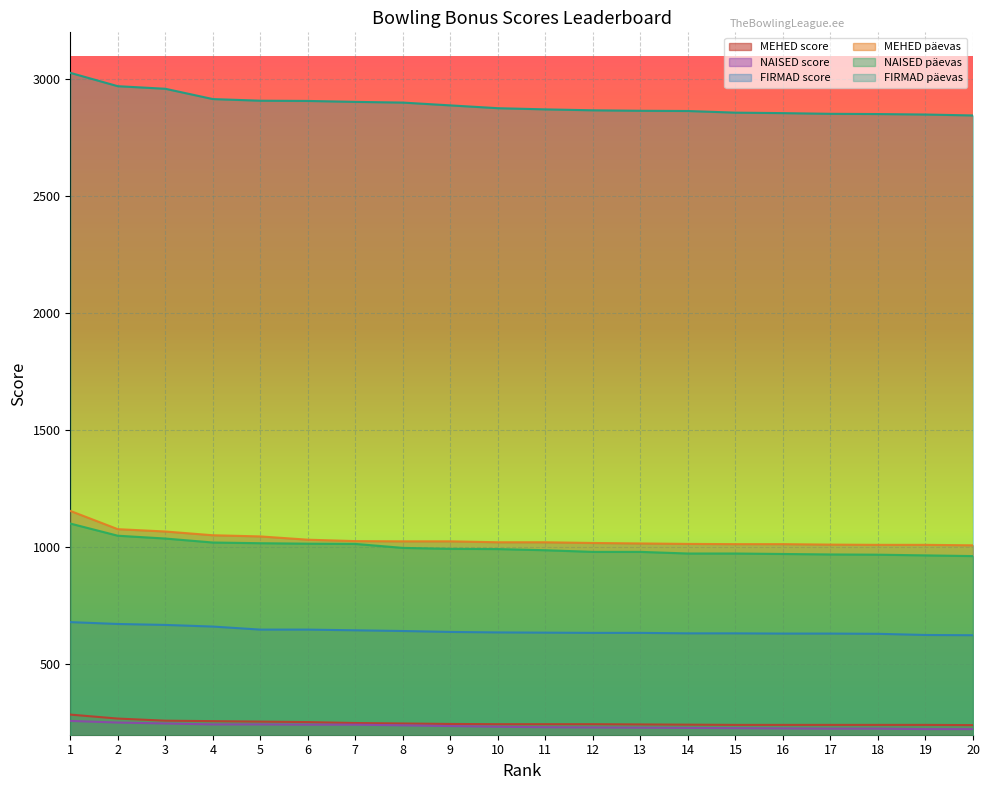

At how many categories does at least one series exceed 2673?

20